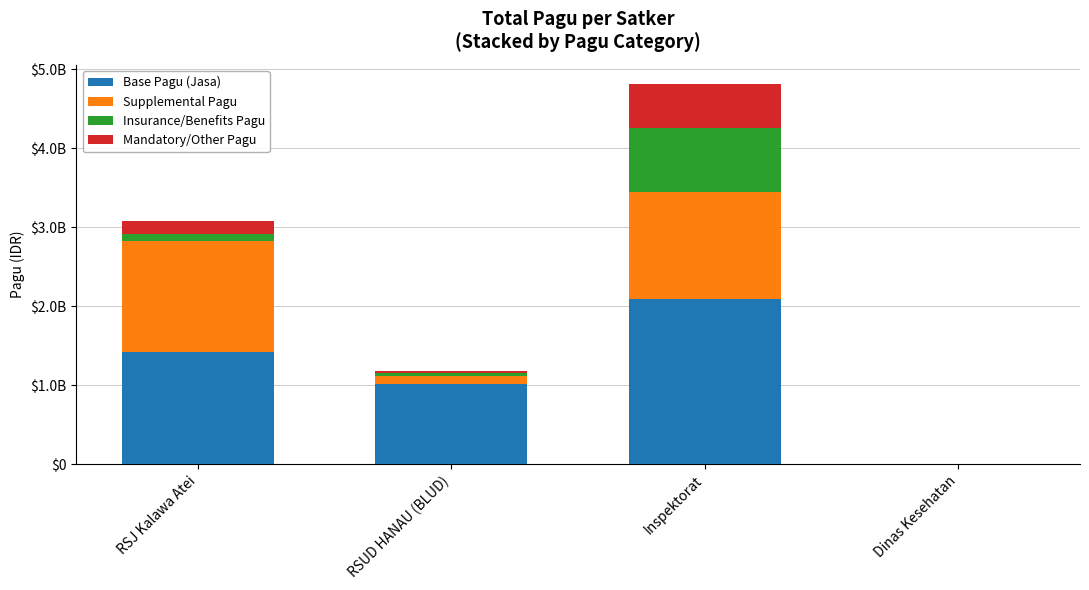

What is the total value across all series at Inspektorat?

4815044000